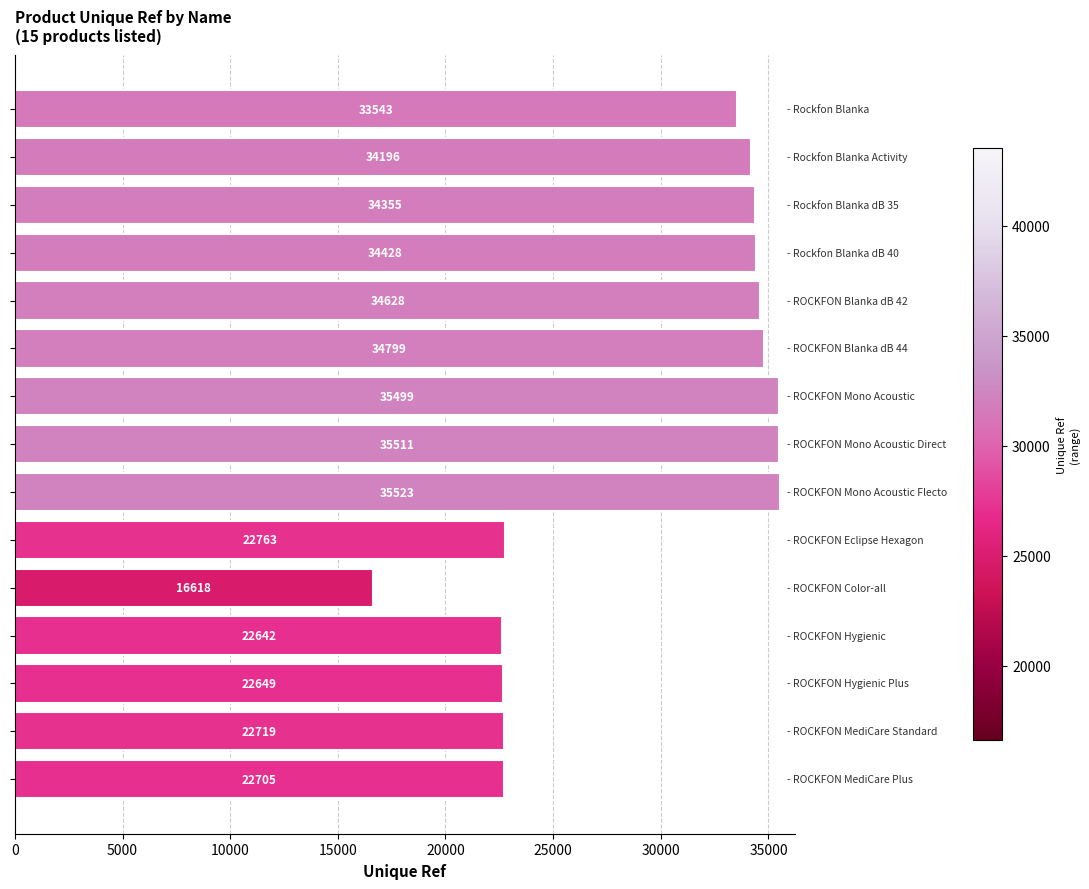

What is the maximum value shown in the chart?

35523